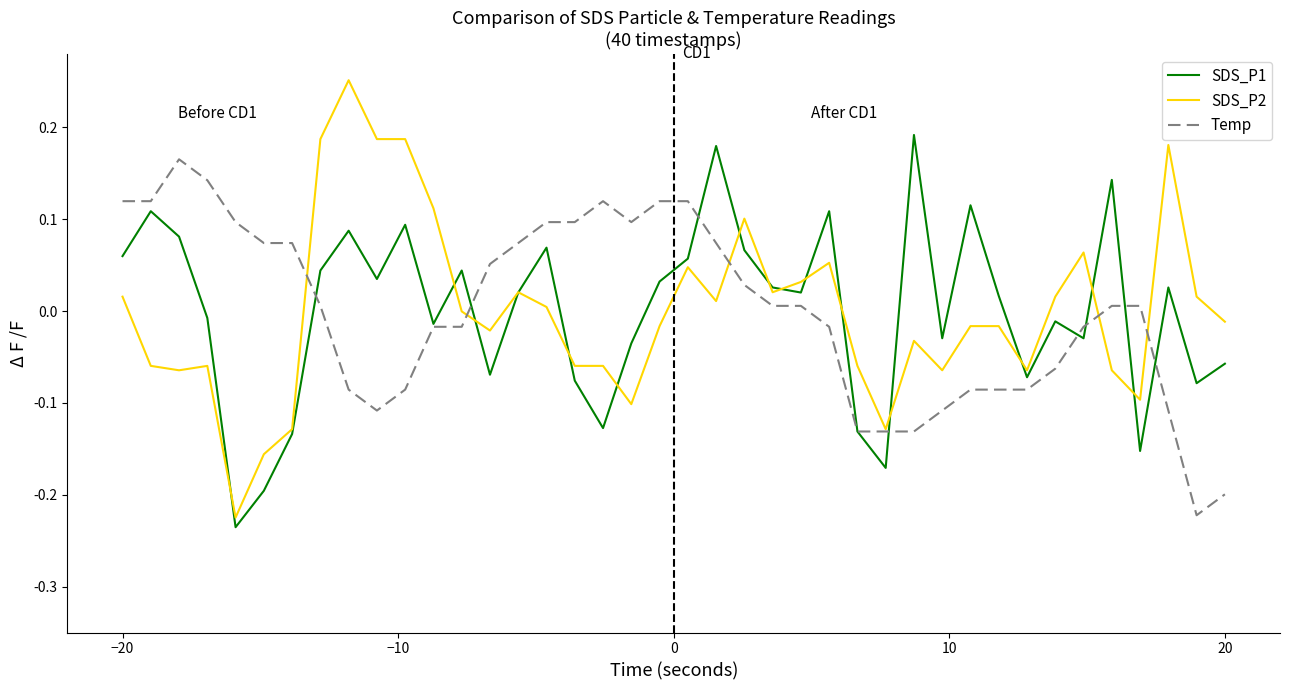

What is the difference between the maximum and minimum values in the SDS_P2 series?

4.8